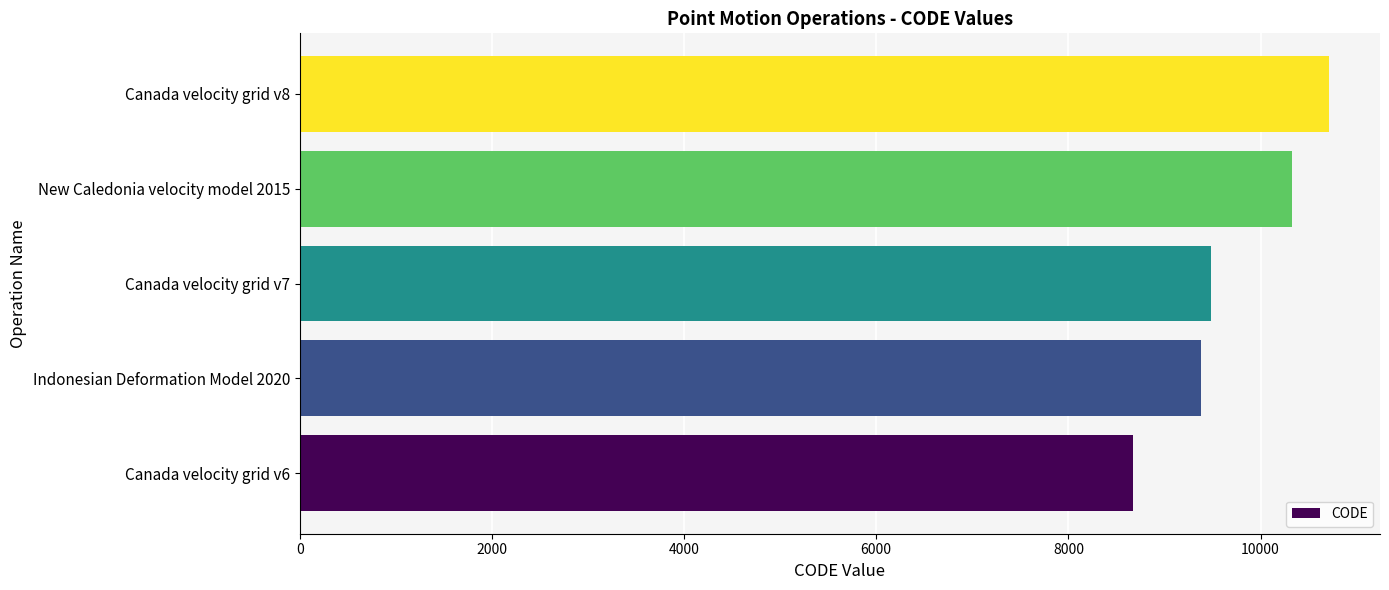

The chart shows a value of 5048 at Indonesian Deformation Model 2020. True or false?

False